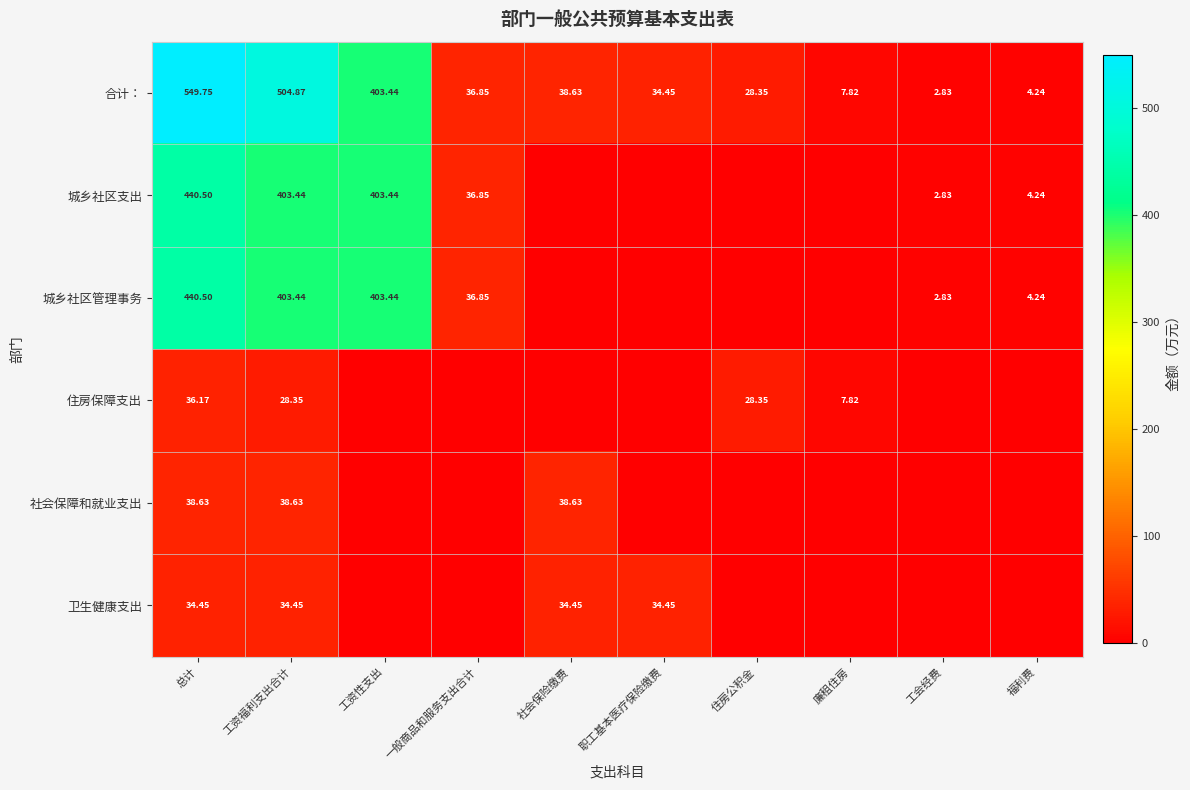

At which label does 合计： first exceed 36?

总计